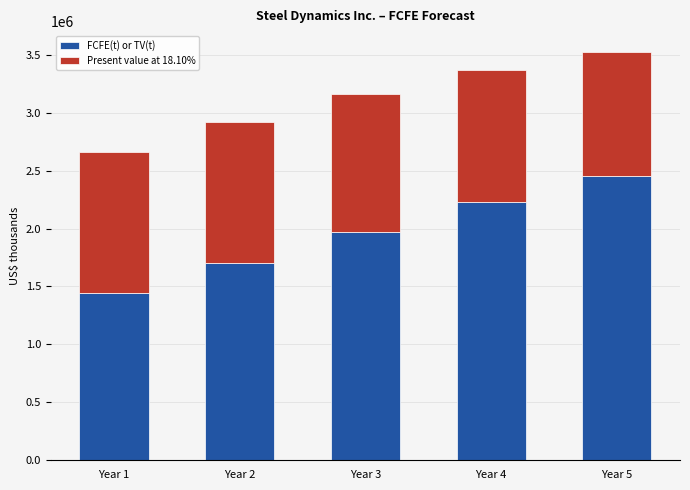

The value of FCFE(t) or TV(t) at Year 5 is 2457671. True or false?

True